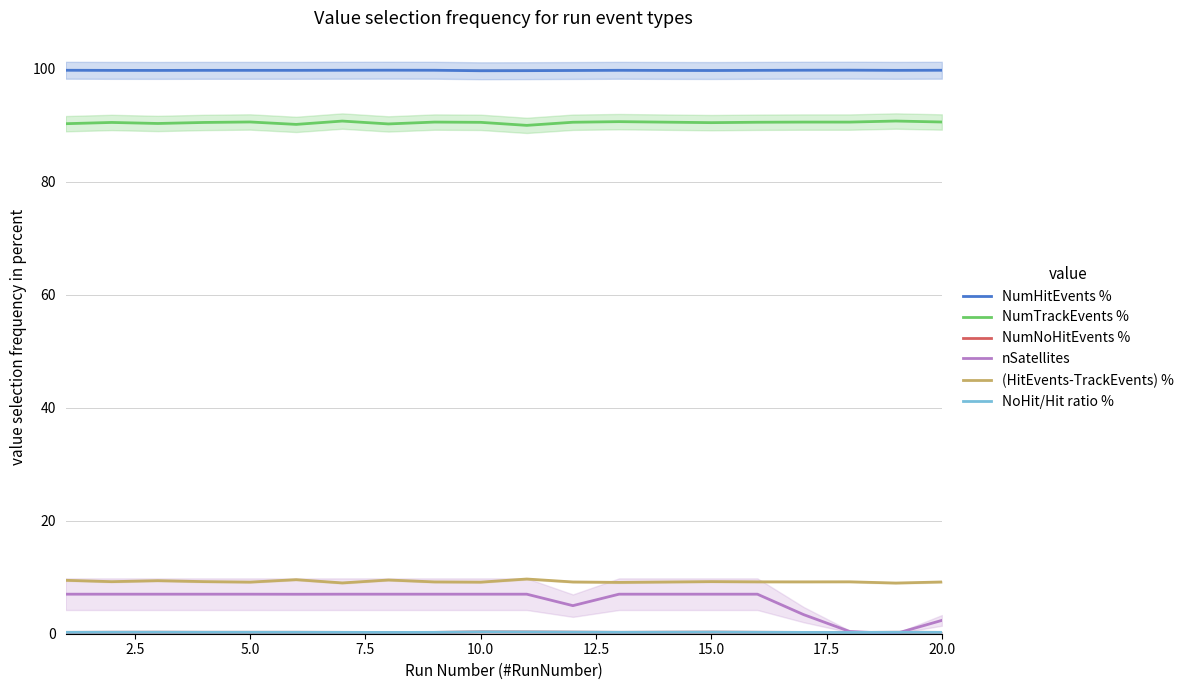

Is this an area chart (filled region under the line)?

No